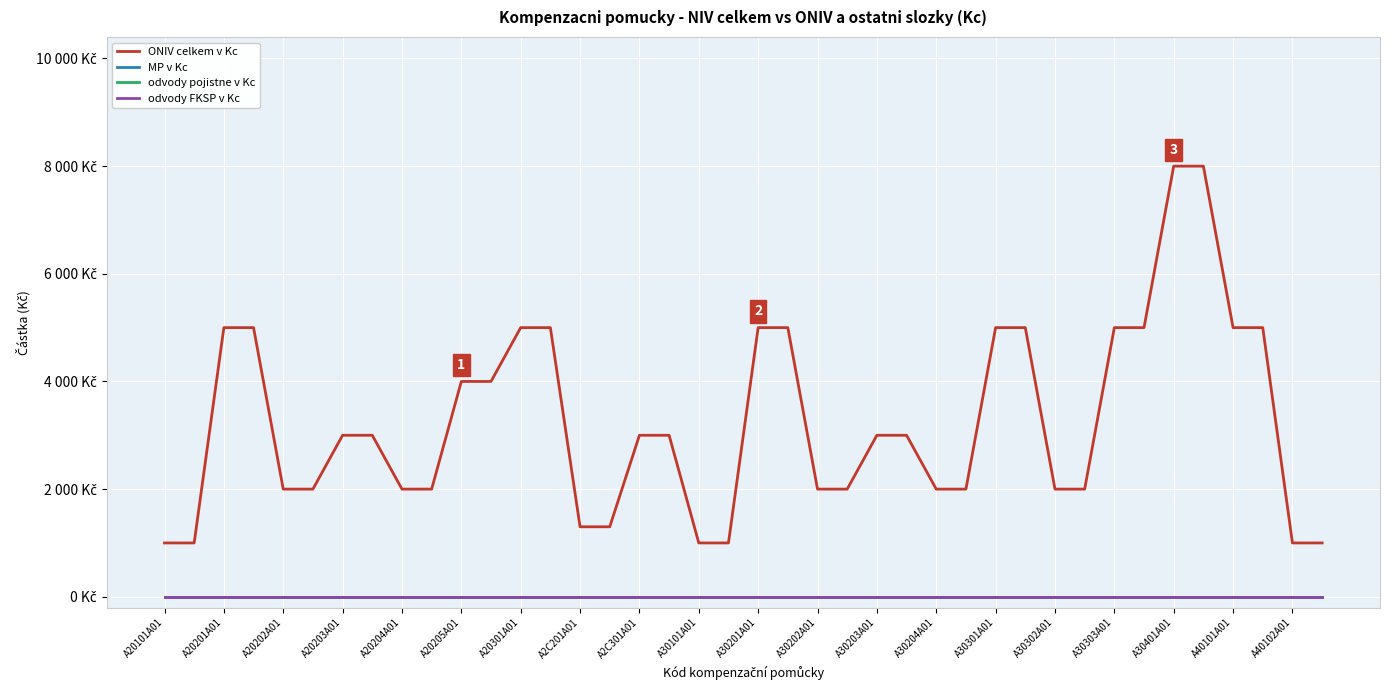

True or false: odvody pojistne v Kc and odvody FKSP v Kc cross at least once.

False